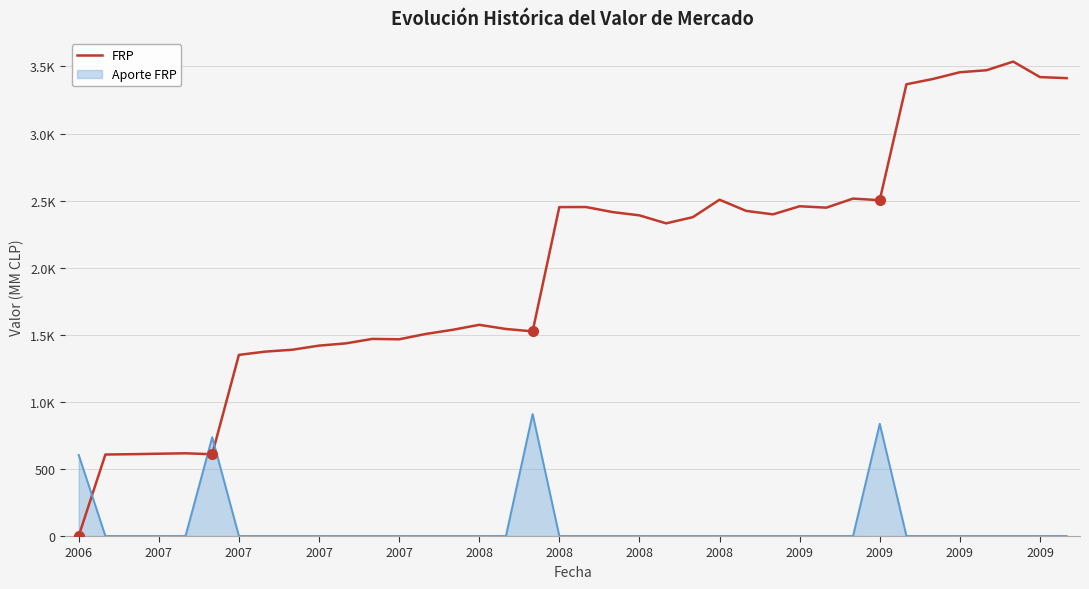

What are all the series names shown in the legend?

FRP, Aporte FRP